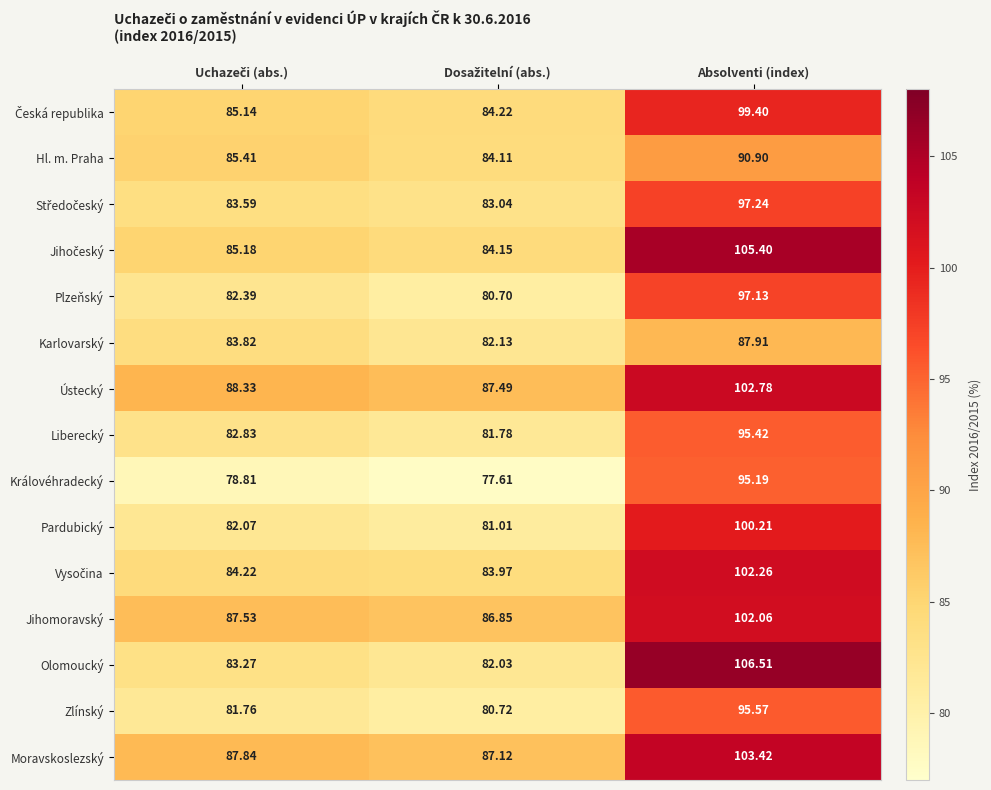

Which series has the largest total across all categories?

Ústecký